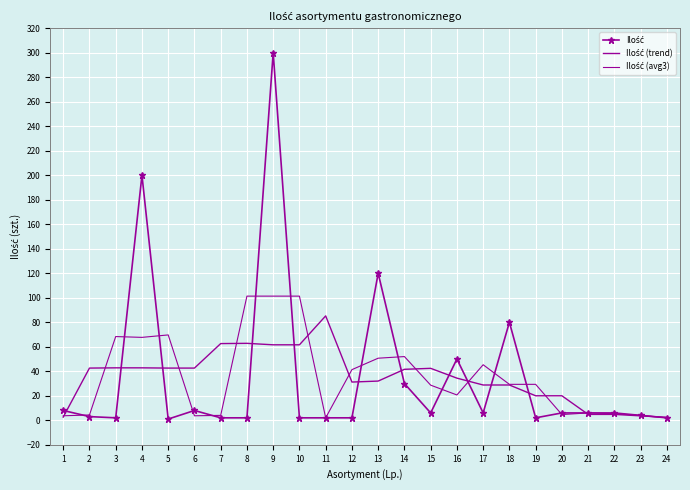

List the series in order of their overall mean, highest first.

Ilość, Ilość (avg3), Ilość (trend)